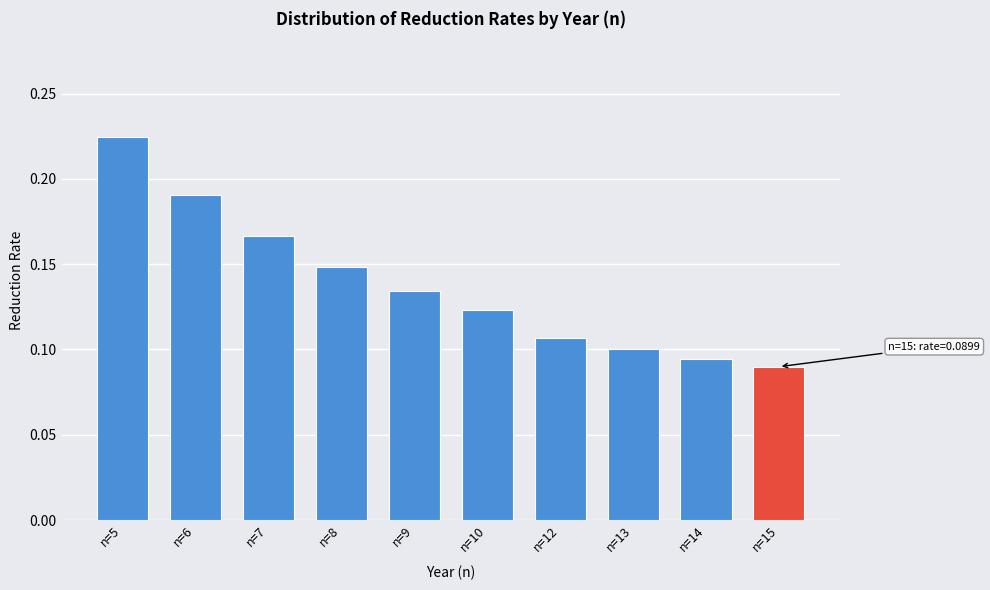

What is the sum of all values?

1.4